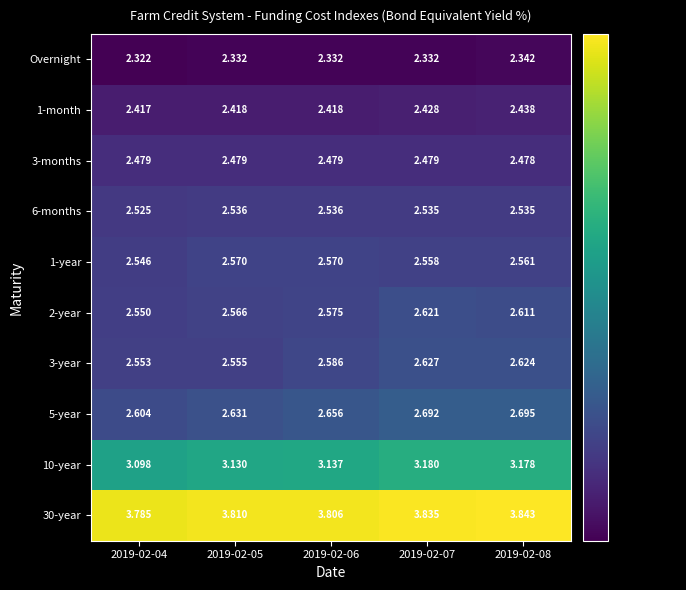

What is the spread (max minus min) of values at 2019-02-04?

1.5